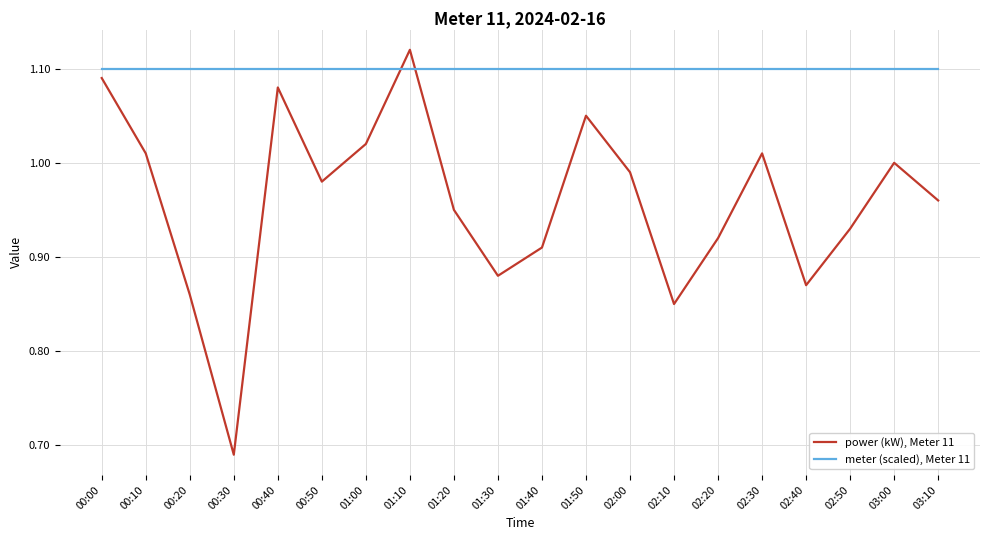

Where is the first local maximum for power (kW), Meter 11?

00:40